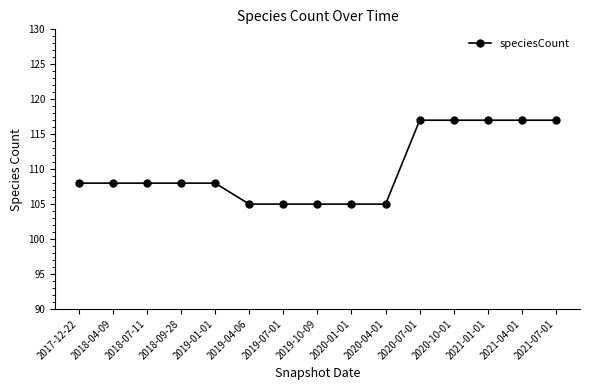

What is the value of the 11th point from the left?

117